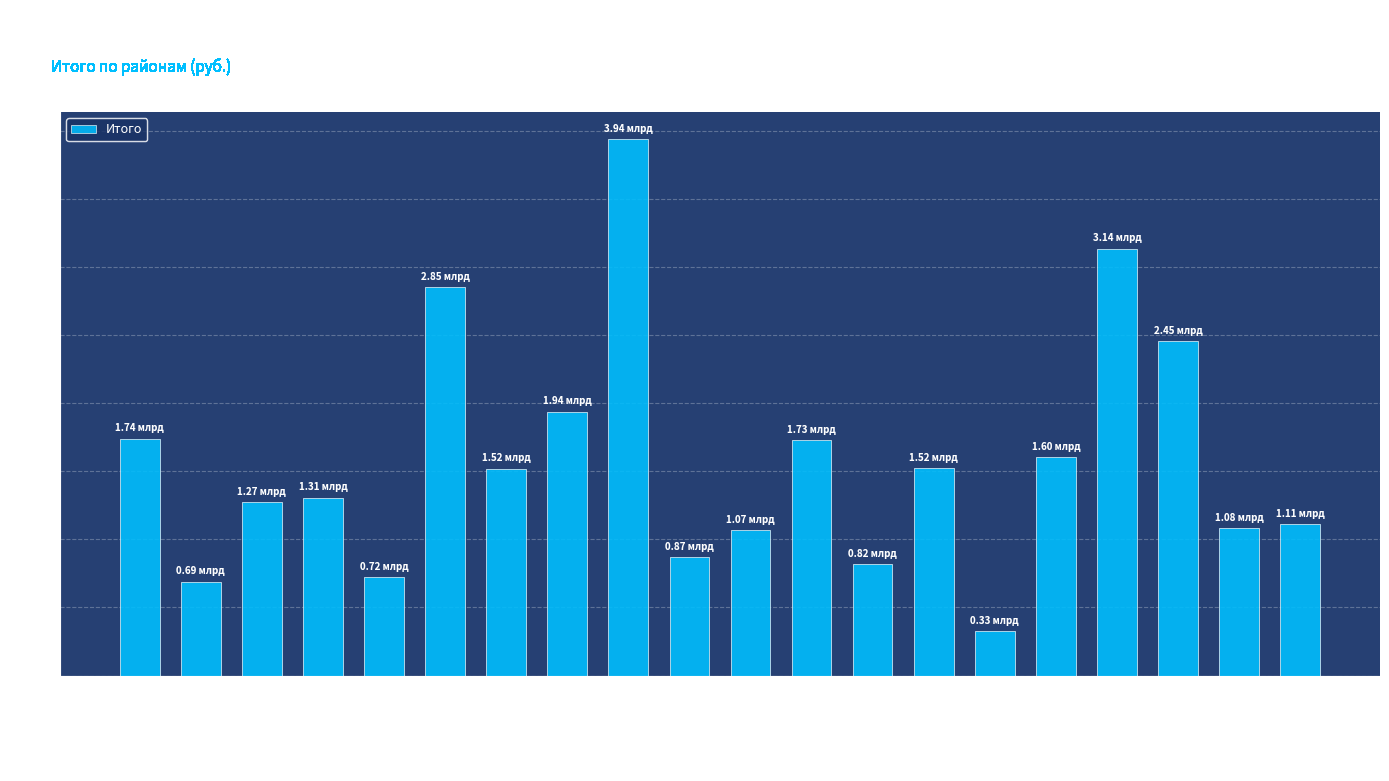

Does the chart contain any negative values?

No